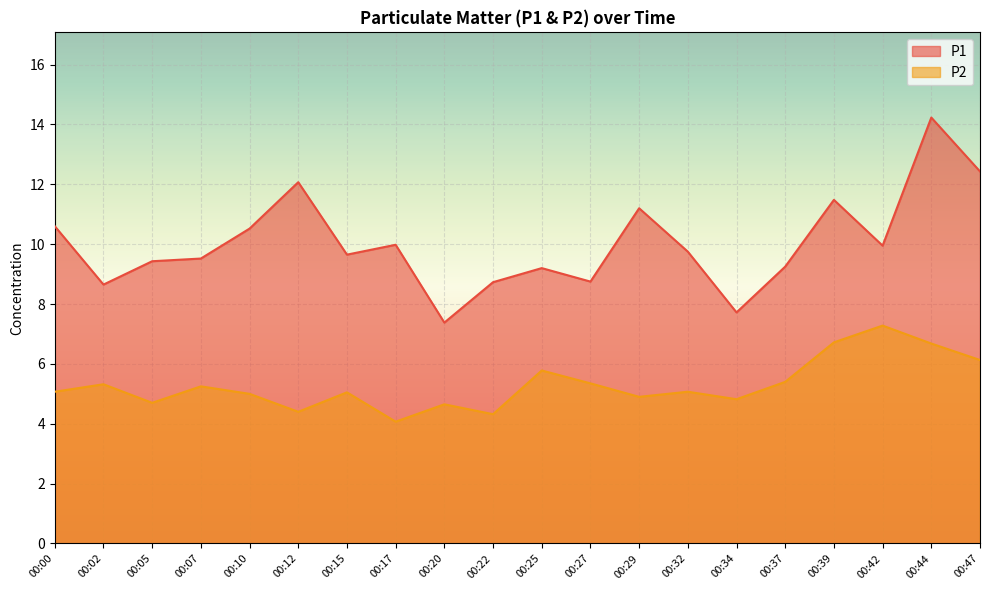

Rank the series by their average value, from lowest to highest.

P2, P1